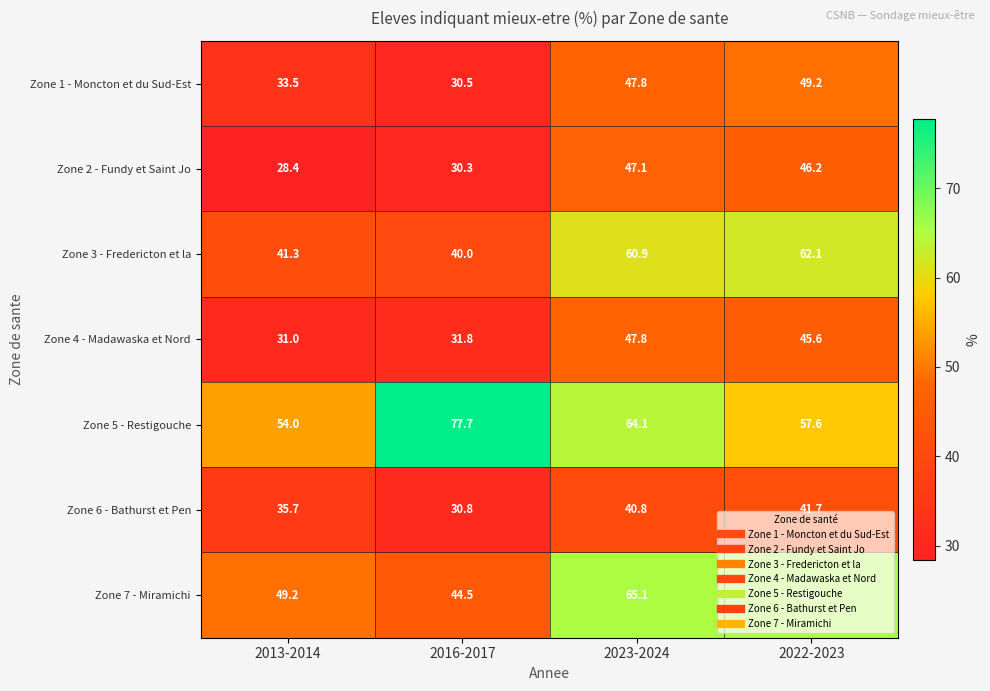

Rank the series at 2013-2014 from highest to lowest value.

Zone 5 - Restigouche, Zone 7 - Miramichi, Zone 3 - Fredericton et la, Zone 6 - Bathurst et Pen, Zone 1 - Moncton et du Sud-Est, Zone 4 - Madawaska et Nord, Zone 2 - Fundy et Saint Jo